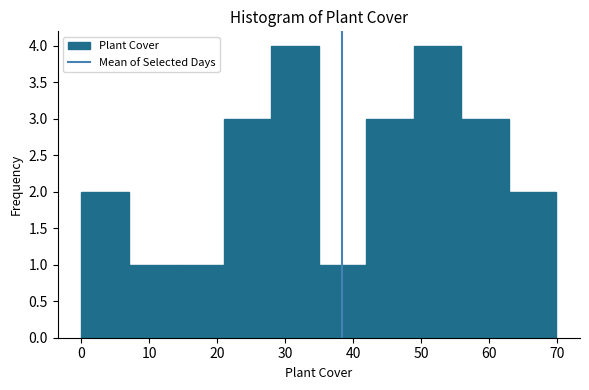

Reading left to right, transcribe this chart: for each bar, give the range it covers on the x-axis and its height. Neither the bar edges nor the heights are printed on the chart, so give them approximately, as read against the axes.

0 to 7: 2
7 to 14: 1
14 to 21: 1
21 to 28: 3
28 to 35: 4
35 to 42: 1
42 to 49: 3
49 to 56: 4
56 to 63: 3
63 to 70: 2